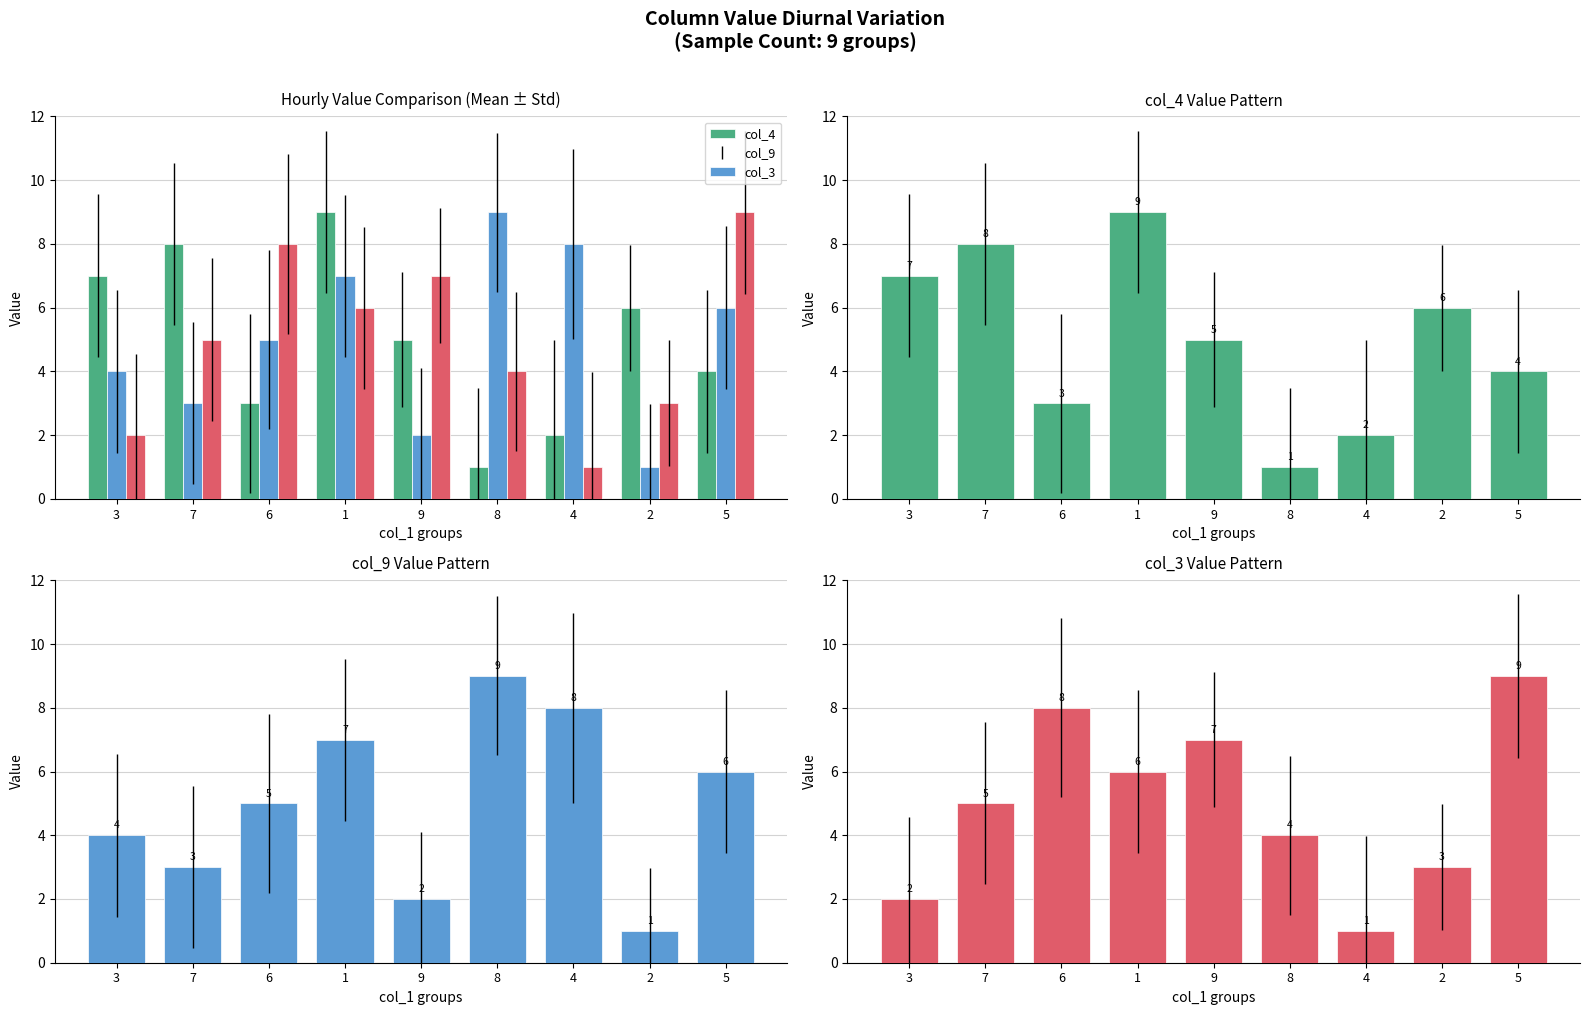

At which label is col_3 closest to 5?

7